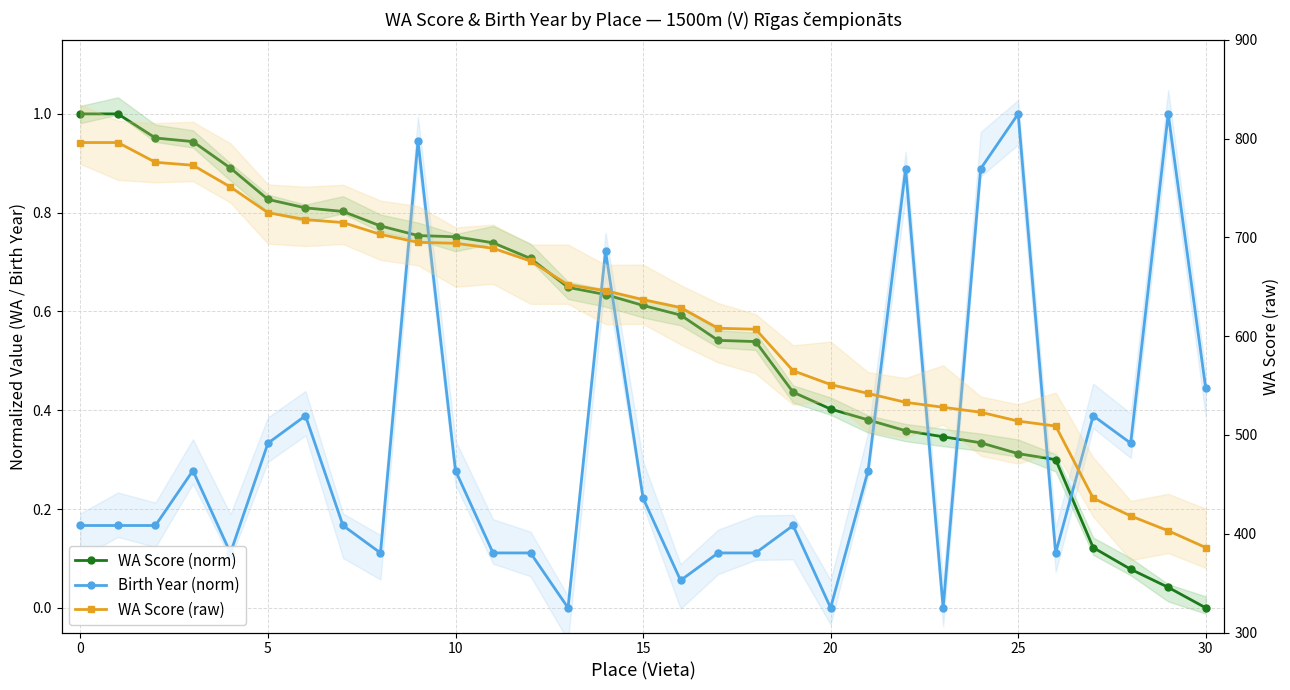

True or false: WA Score (norm) and WA Score (raw) intersect in this chart.

False